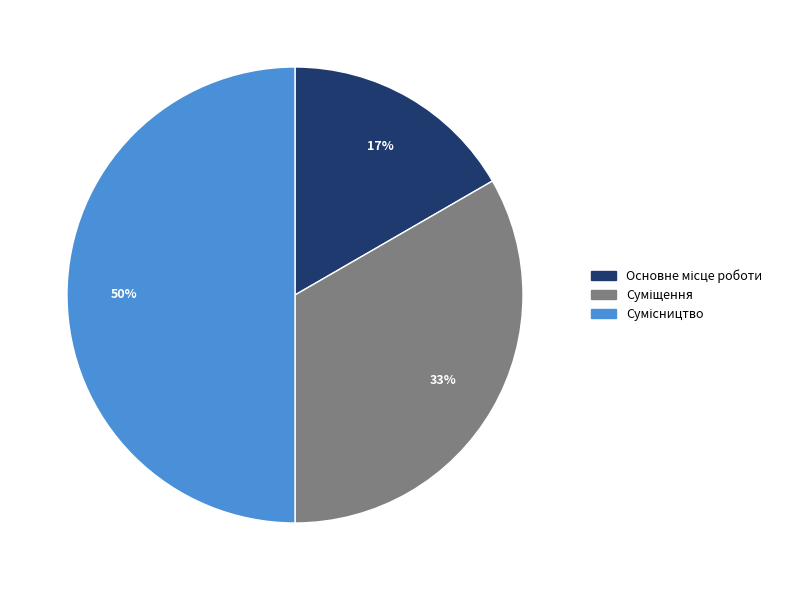

How many slices are in this pie chart?

3